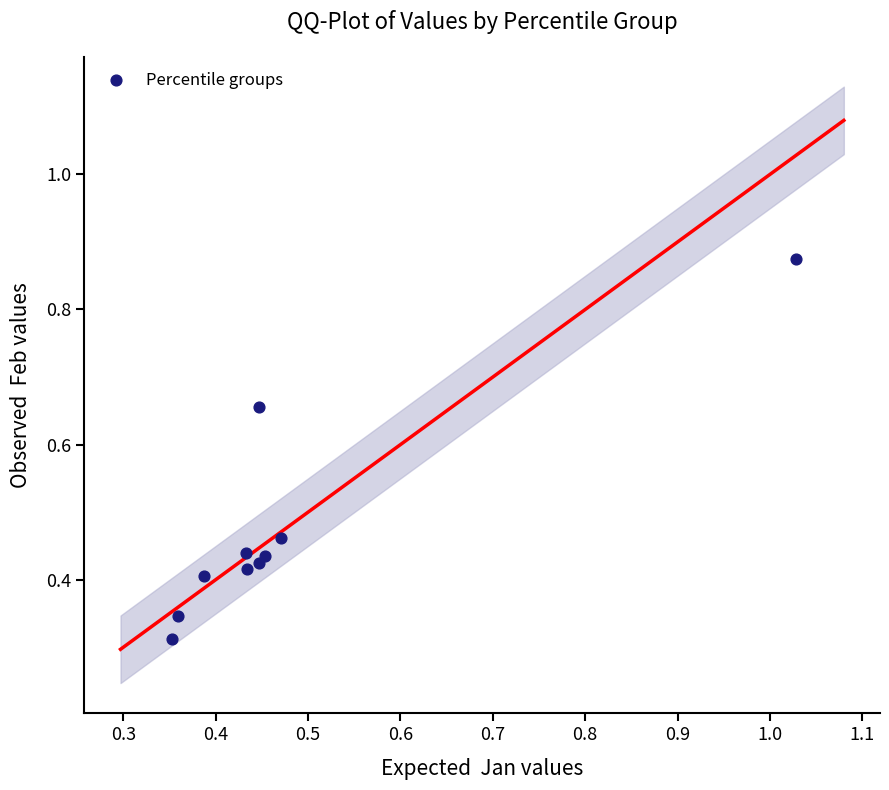

What is the range of Y values (max minus min)?

0.6